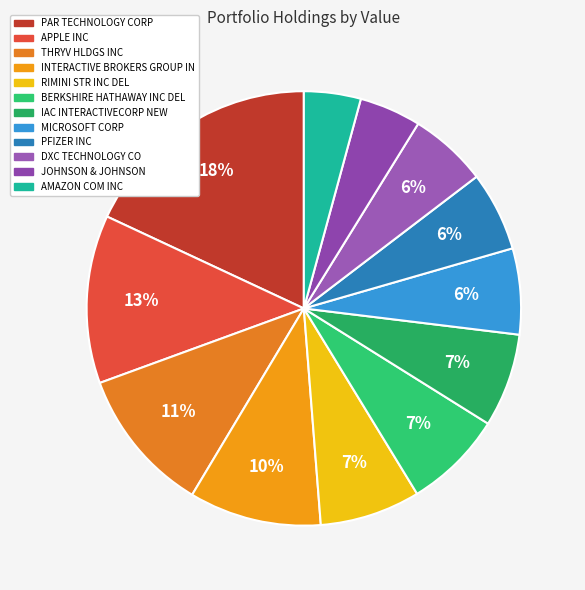

What is the total percentage of AMAZON COM INC and RIMINI STR INC DEL?

11.7%